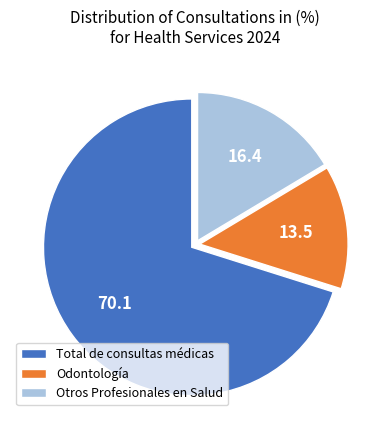

Rank the categories by value from highest to lowest.

Total de consultas médicas, Otros Profesionales en Salud, Odontología